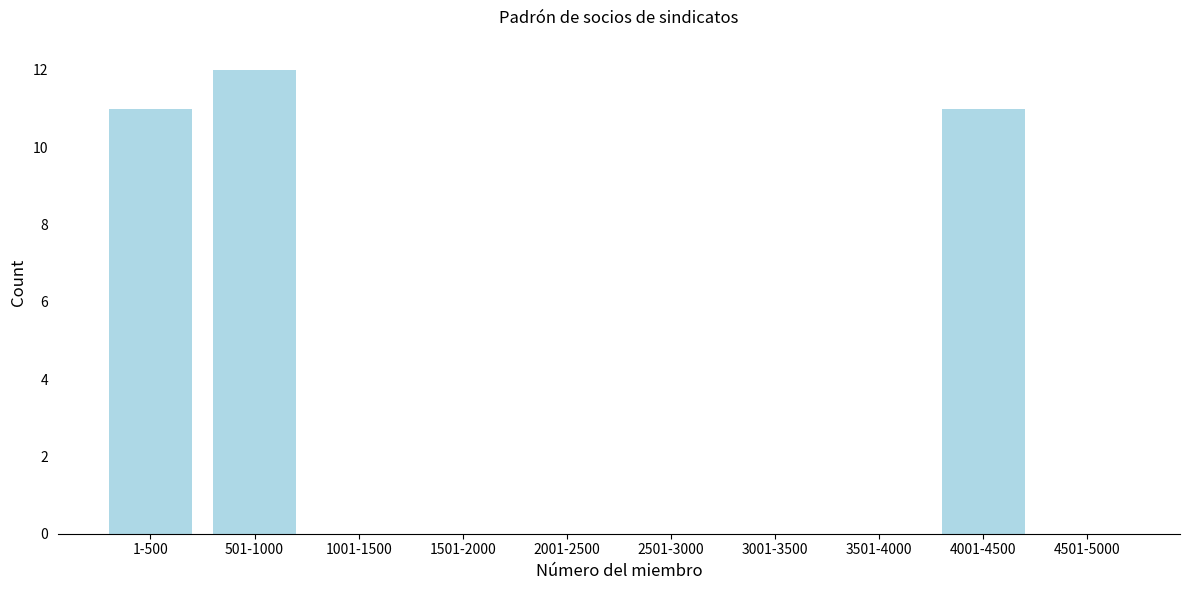

Reading left to right, extract all data points from this chart.

1-500=11	501-1000=12	1001-1500=0	1501-2000=0	2001-2500=0	2501-3000=0	3001-3500=0	3501-4000=0	4001-4500=11	4501-5000=0